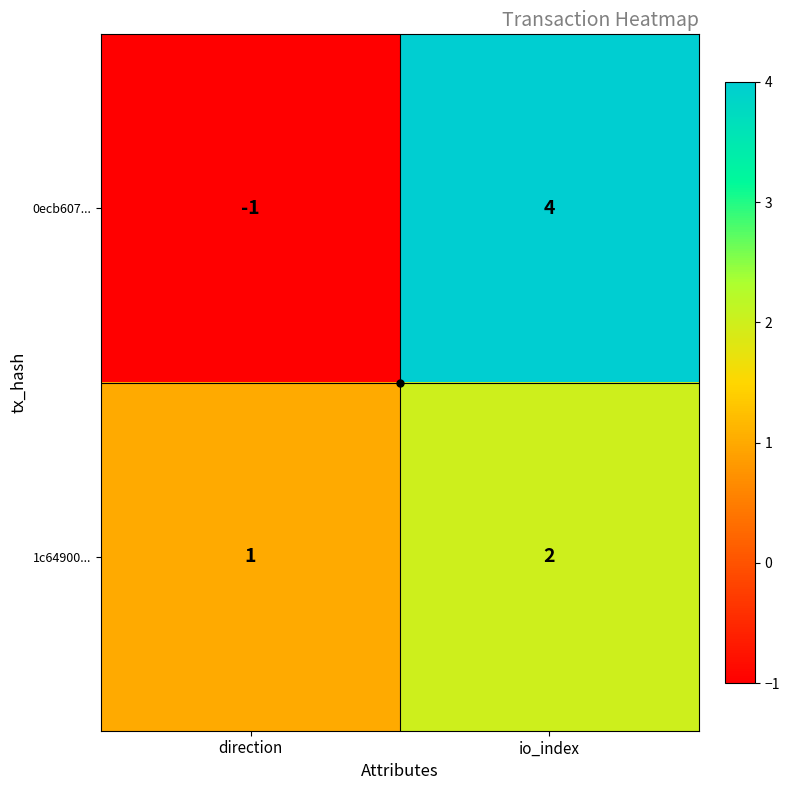

Where is 0ecb607... nearest to the value 1?

direction